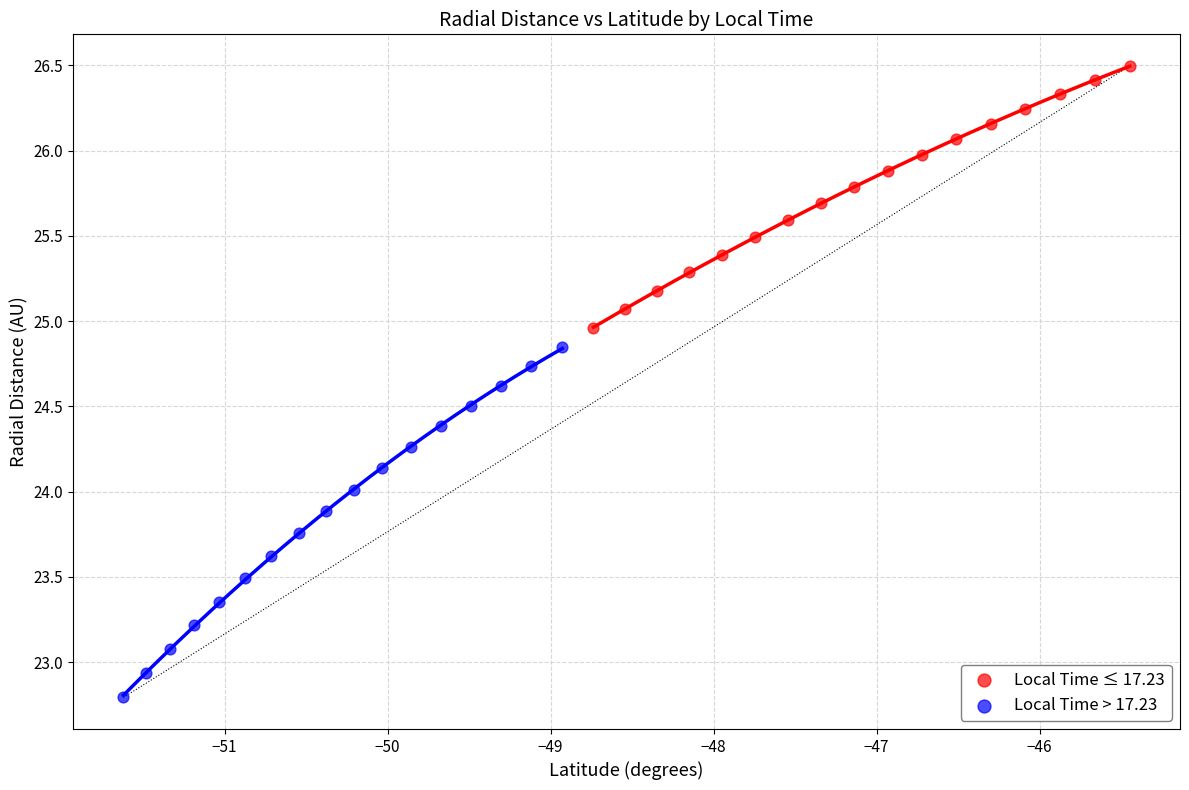

Which series has the largest Y range (max minus min)?

Local Time > 17.23